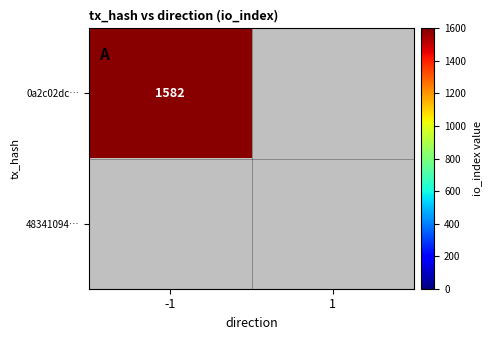

What is the maximum value shown in the chart?

1582